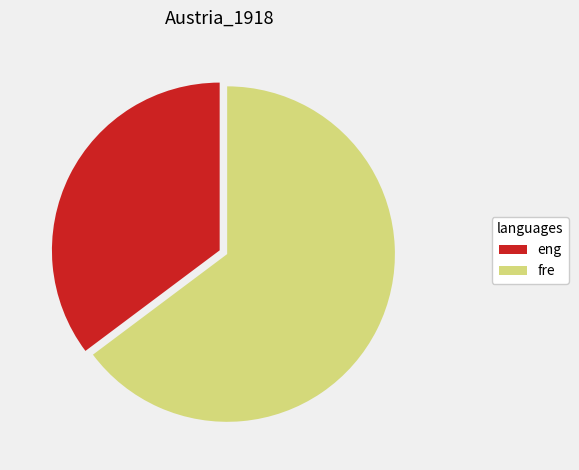

How many slices are in this pie chart?

2